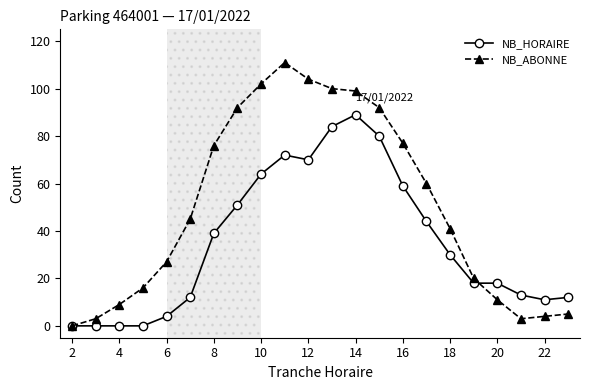

What is the greatest value displayed?

111